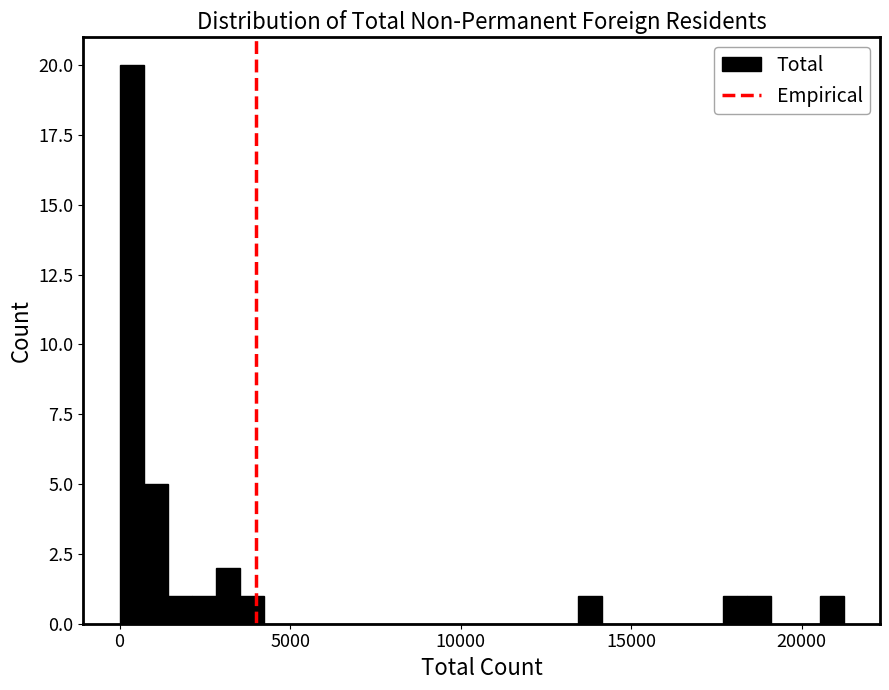

Around what value on the x-axis is the tallest bar? Give the approximate position of its centre, as read against the axis.

500